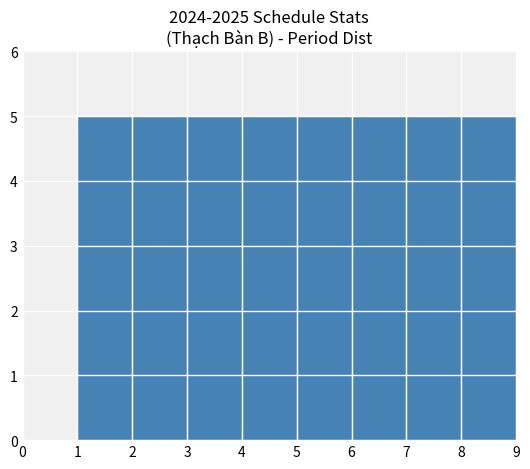

How tall is the bar that spans 5 to 6 on the x-axis? The values are not printed on the chart, so give them approximately, as read against the axis.

5